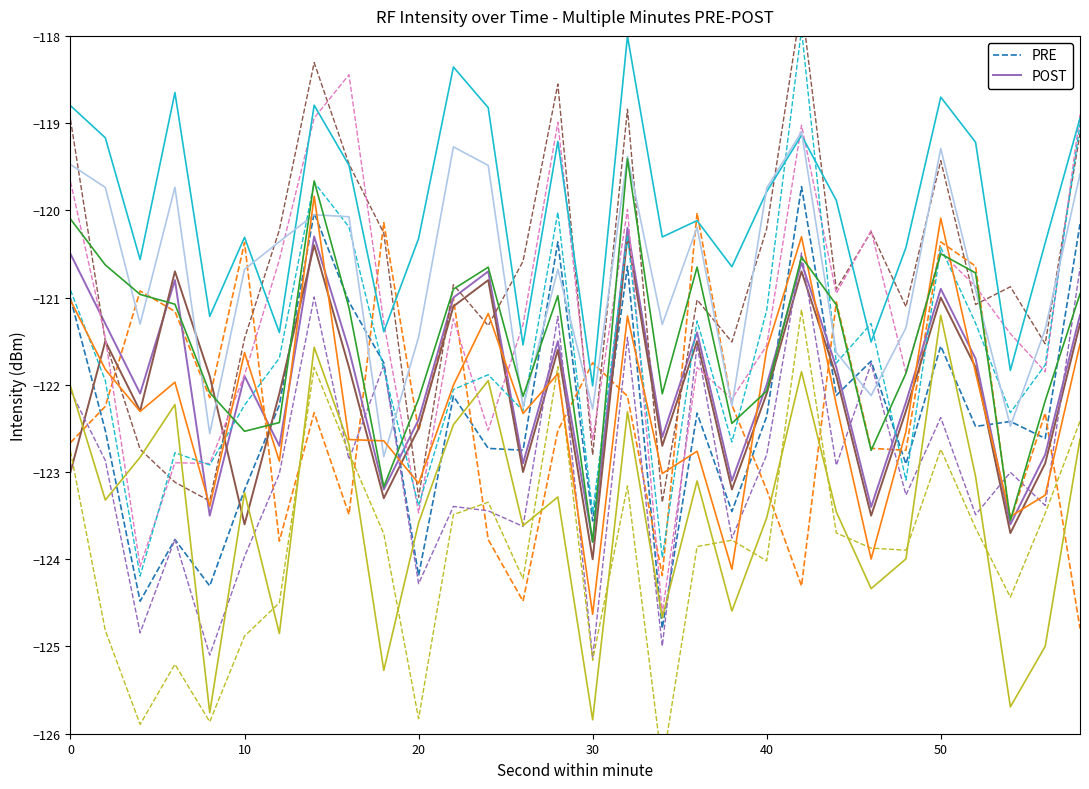

What is the lowest value of the POST series?

-123.8